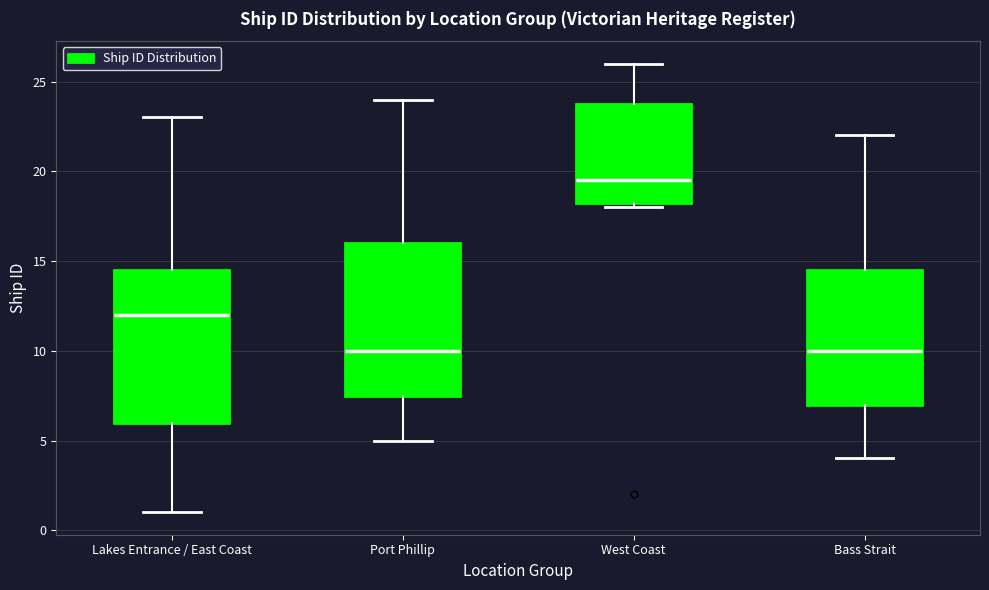

Reading left to right, read every box against the y-axis: the position of its median line, the range the box covers, and the ends of its whiskers. The values are not printed on the chart, so give them approximately, as read against the axis.

Lakes Entrance / East Coast: median 12.0, box 6.0 to 14.5, whiskers 1.0 to 23.0
Port Phillip: median 10.0, box 7.5 to 16.0, whiskers 5.0 to 24.0
West Coast: median 19.5, box 18.5 to 24.0, whiskers 18.0 to 26.0
Bass Strait: median 10.0, box 7.0 to 14.5, whiskers 4.0 to 22.0